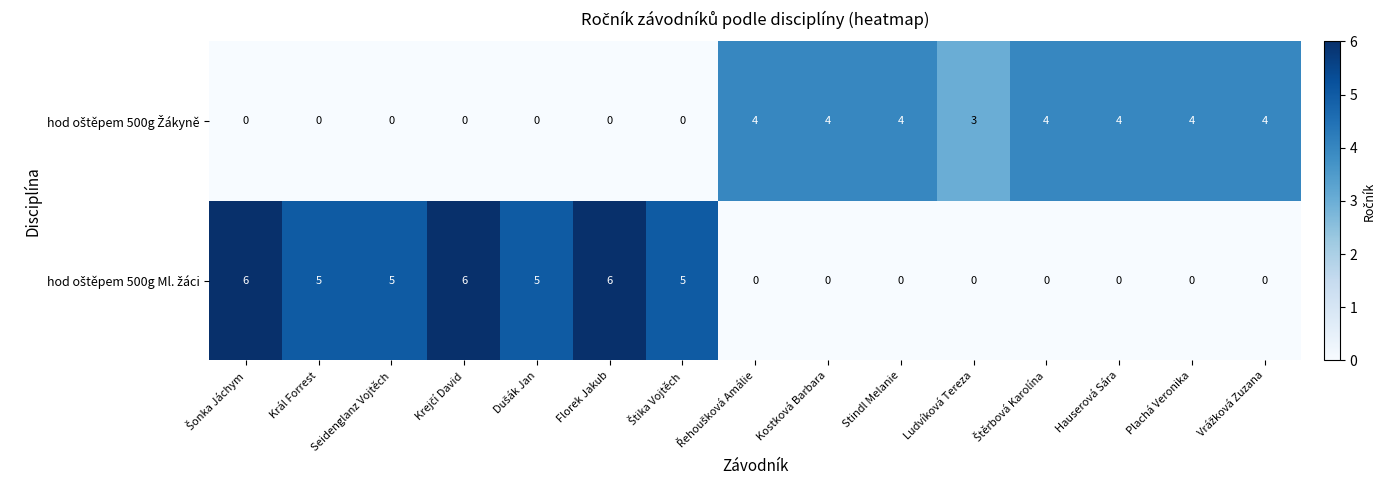

What is the maximum value shown in the chart?

6